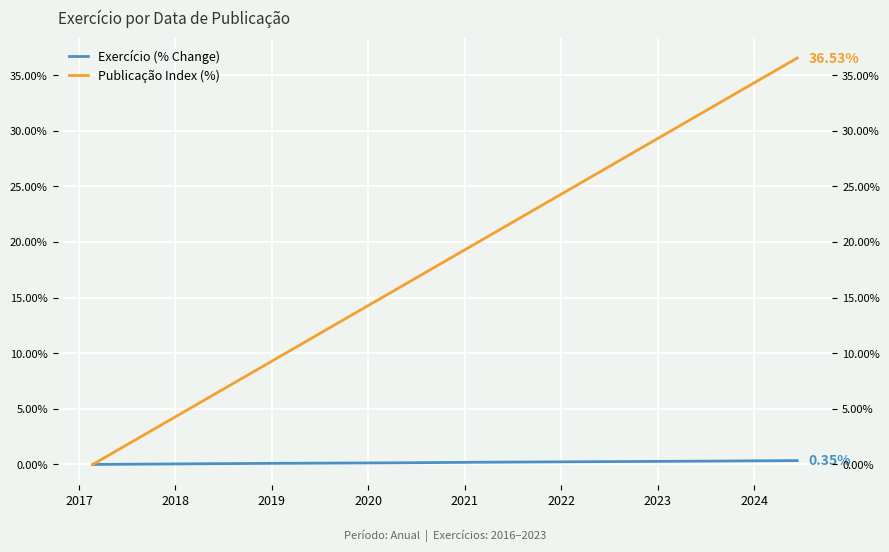

Reading right to left, what are all the values shown in this chart?

Exercício (% Change): 0.3	0.3	0.2	0.1	0.1	0.0	0.0
Publicação Index (%): 36.5	31.7	20.1	15.9	9.3	4.4	0.0